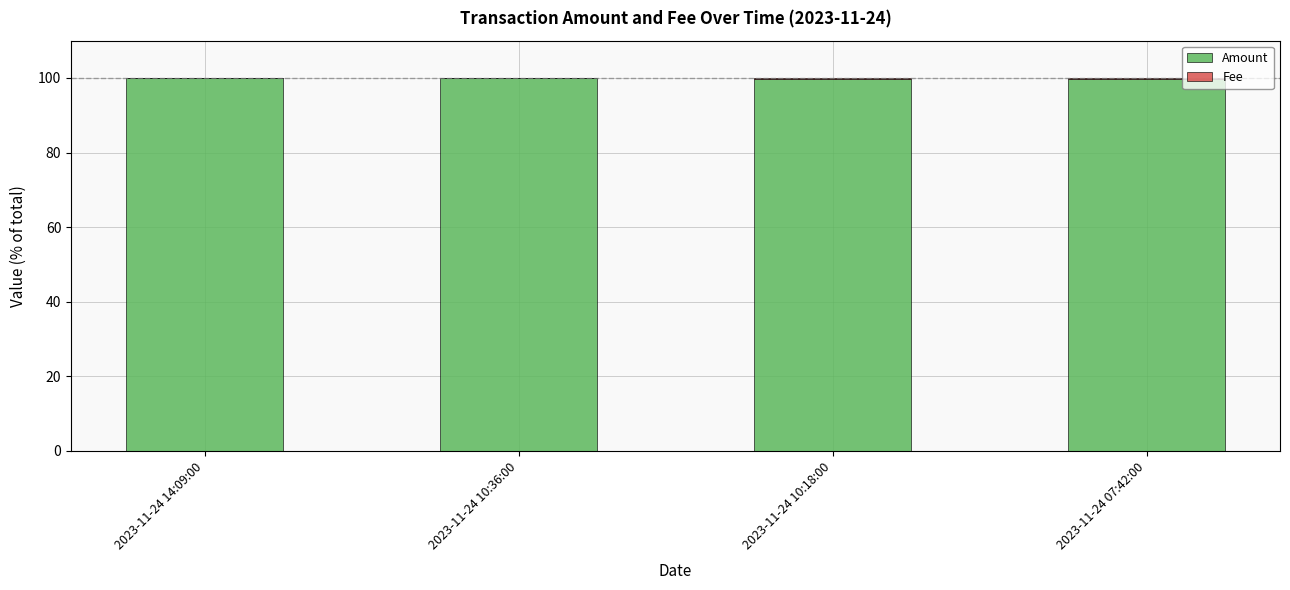

What is the maximum value for Amount?

100.0